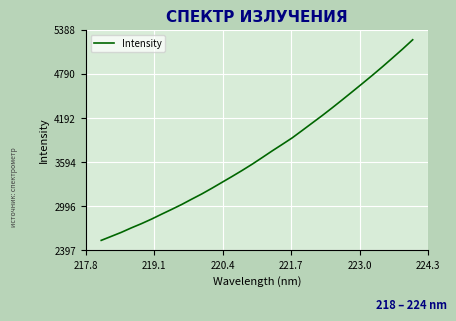

What is the minimum value shown in the chart?

2533.4